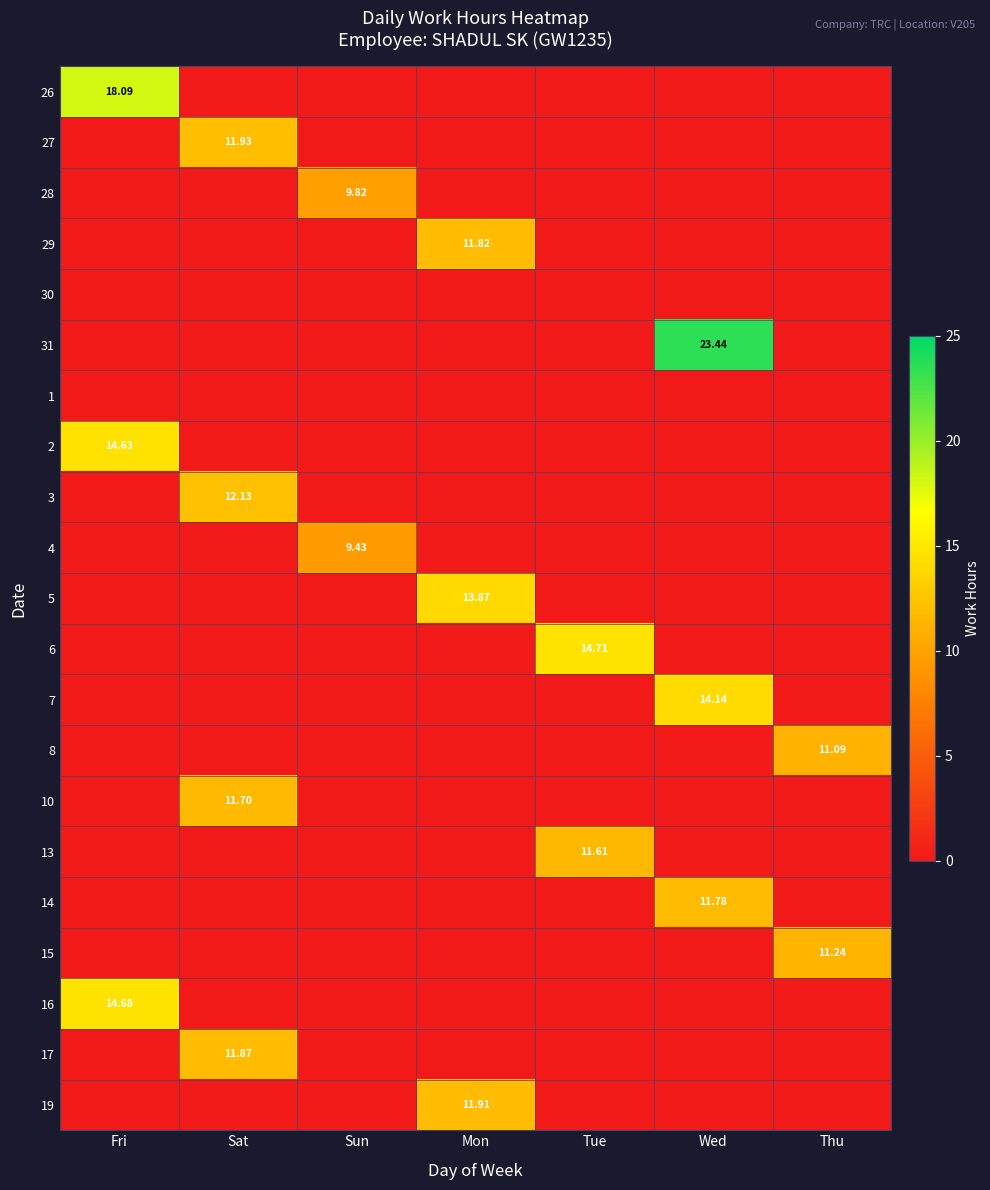

Which series has the largest total across all categories?

31